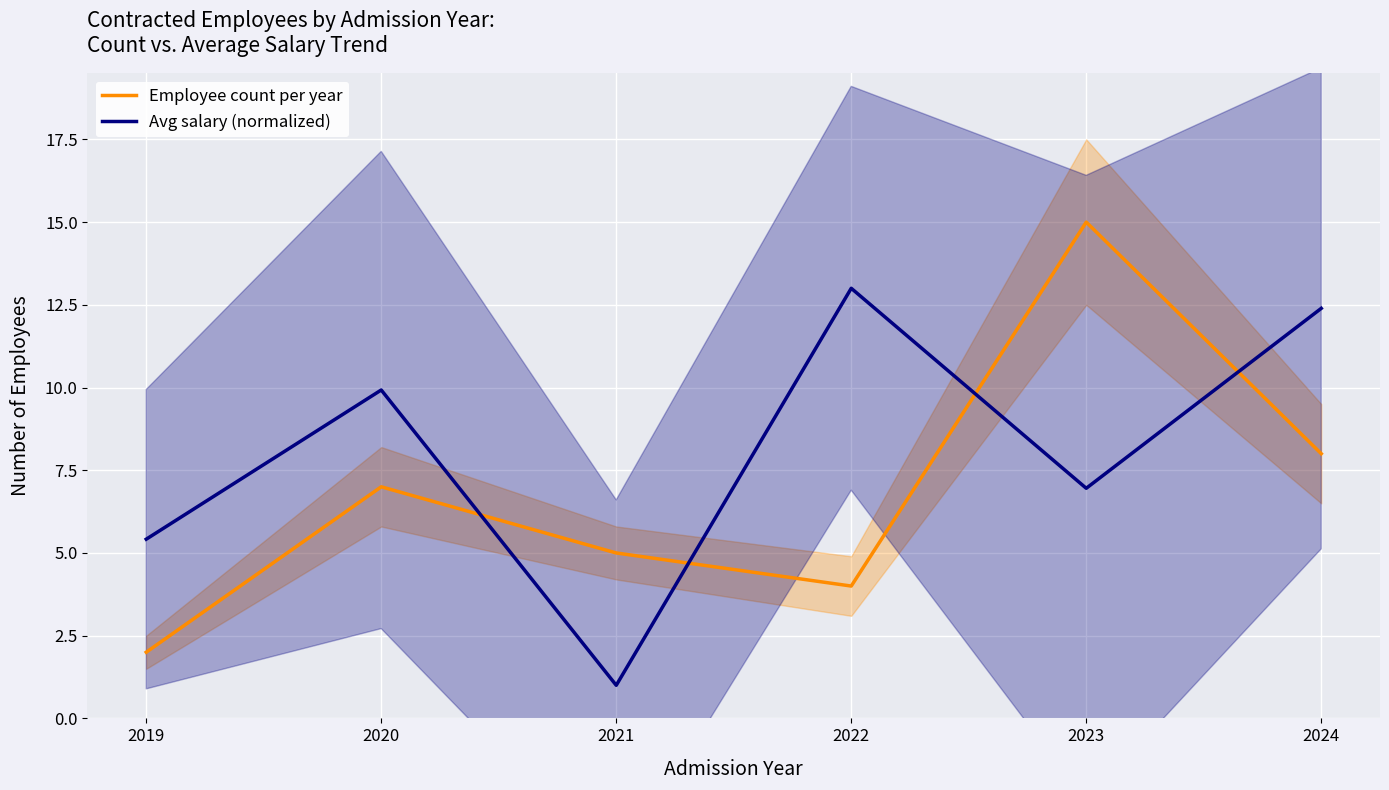

The Employee count per year series shows 11.5 at 2024. True or false?

False